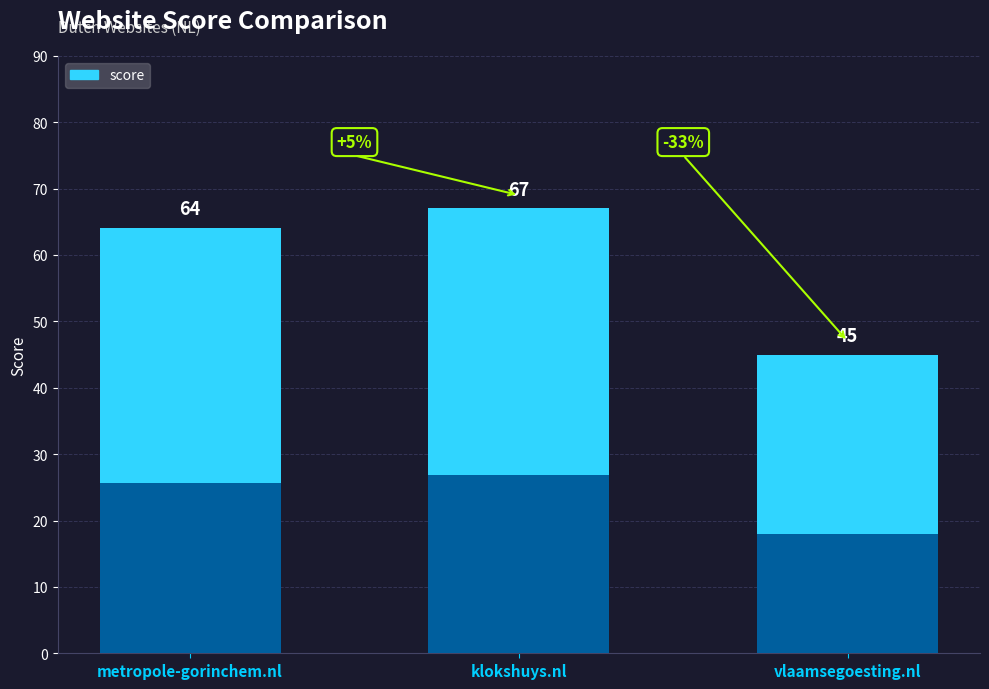

What is the label of the 2nd bar from the right?

klokshuys.nl